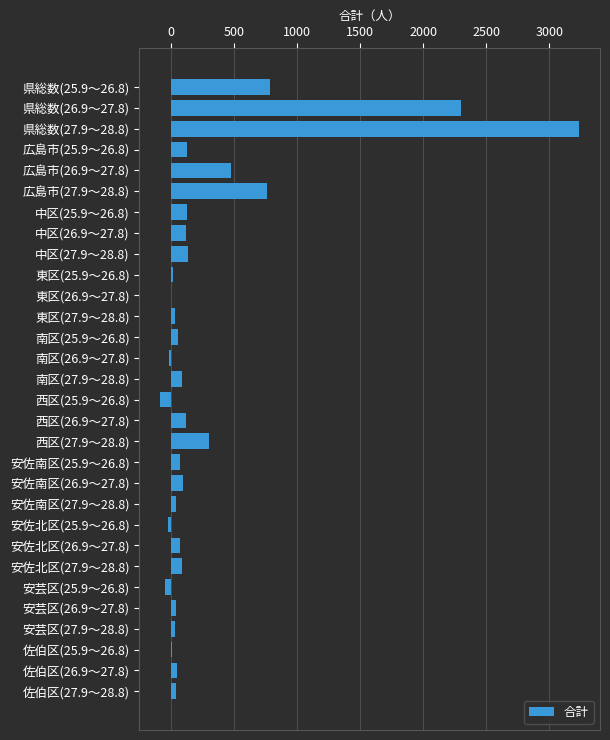

Which label corresponds to the largest value in the chart?

県総数(27.9～28.8)